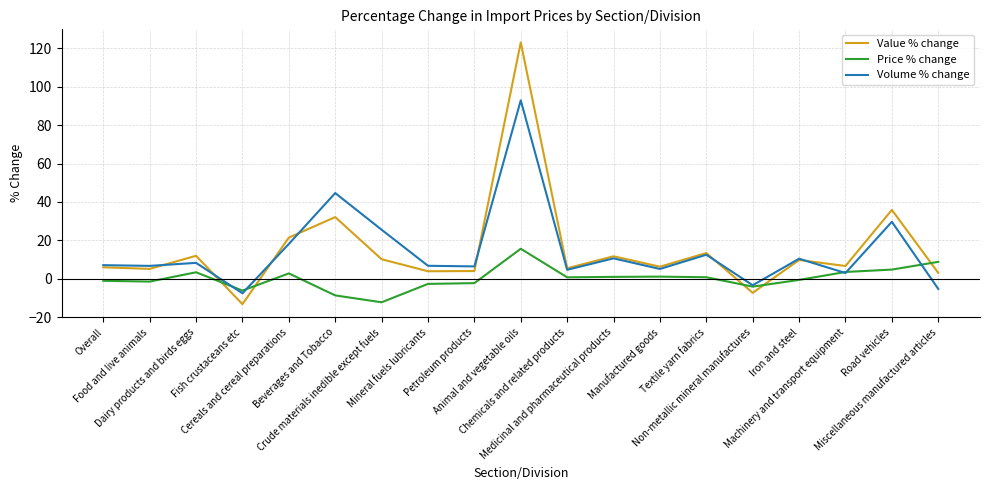

How many distinct data groups are displayed?

3